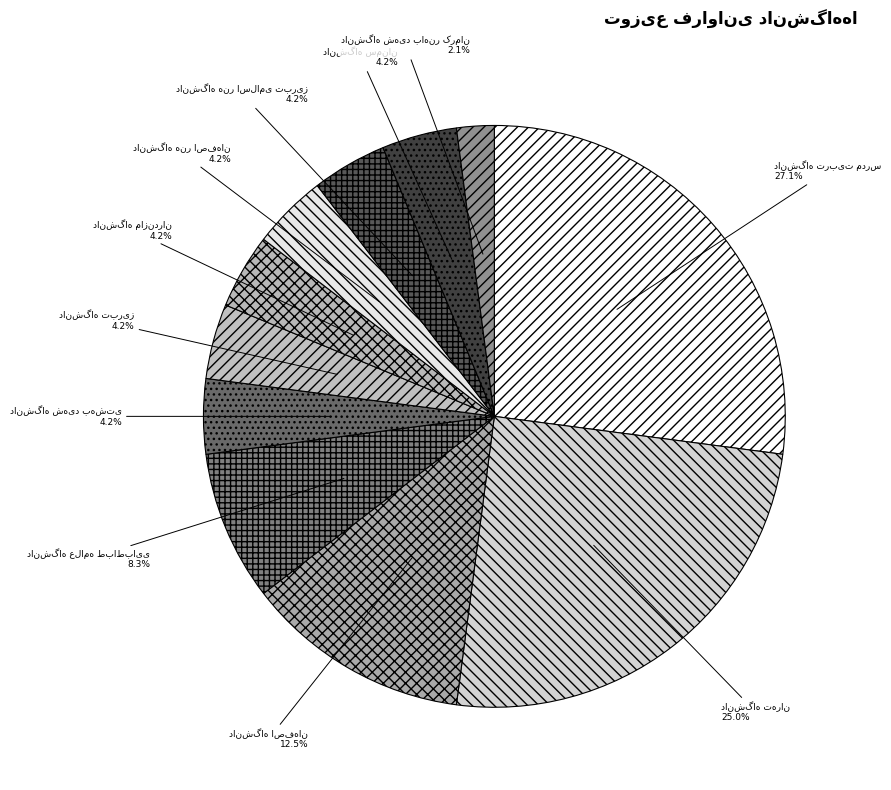

Is there any slice that represents more than half of the pie?

No